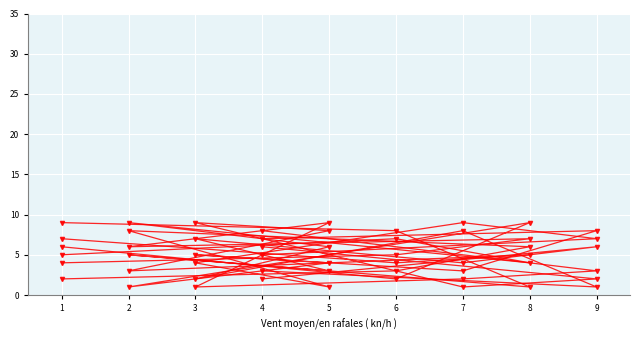

How many lines are shown in the chart?

6